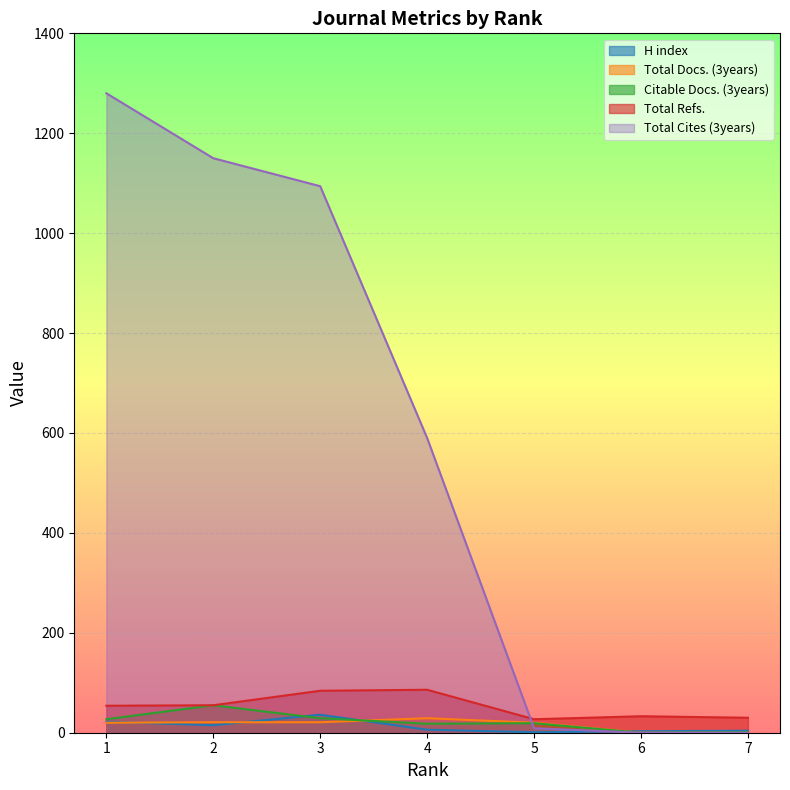

Which has a higher value, 3 or 6?

3